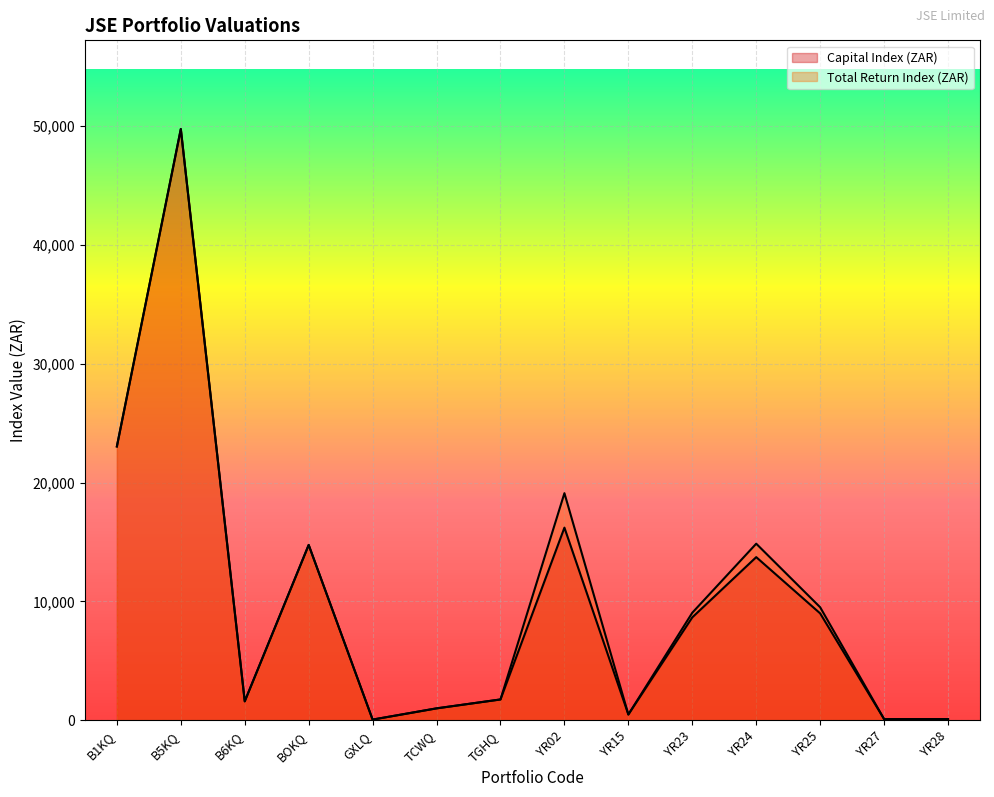

Rank the series by their average value, from highest to lowest.

Total Return Index (ZAR), Capital Index (ZAR)